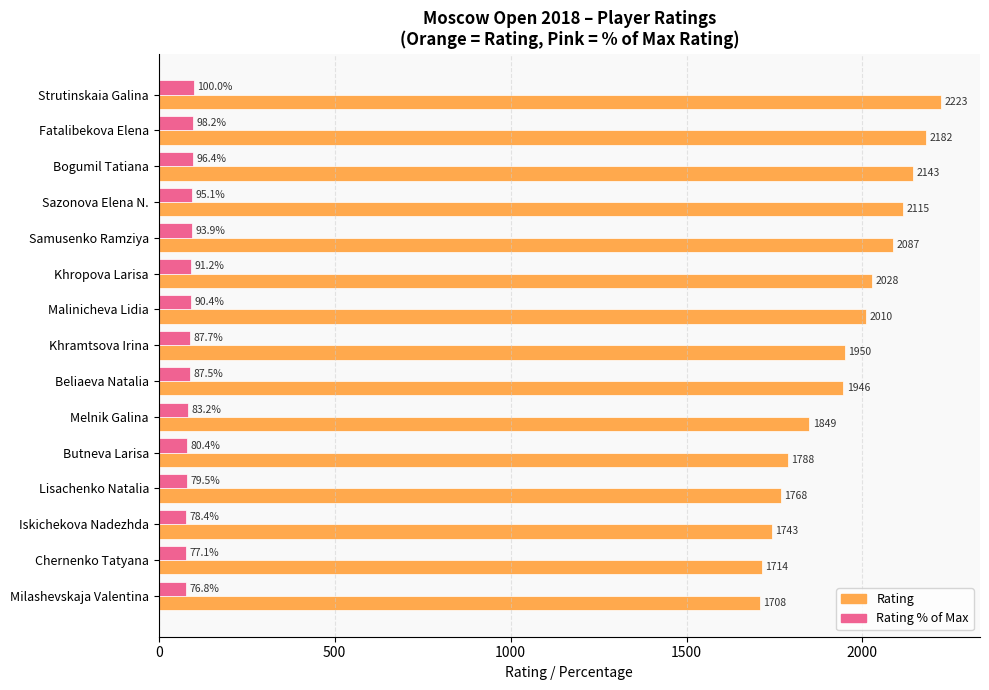

Read the Rating % of Max value at Iskichekova Nadezhda.

78.4